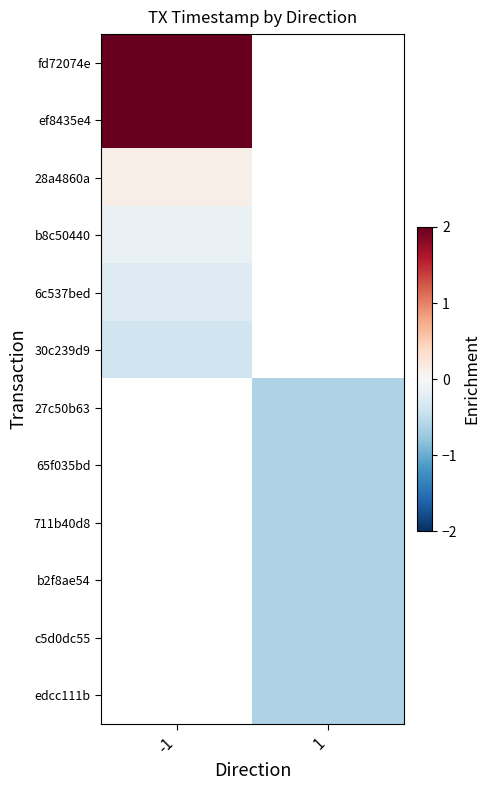

True or false: edcc111b has a value of -0.6 at 1.

True